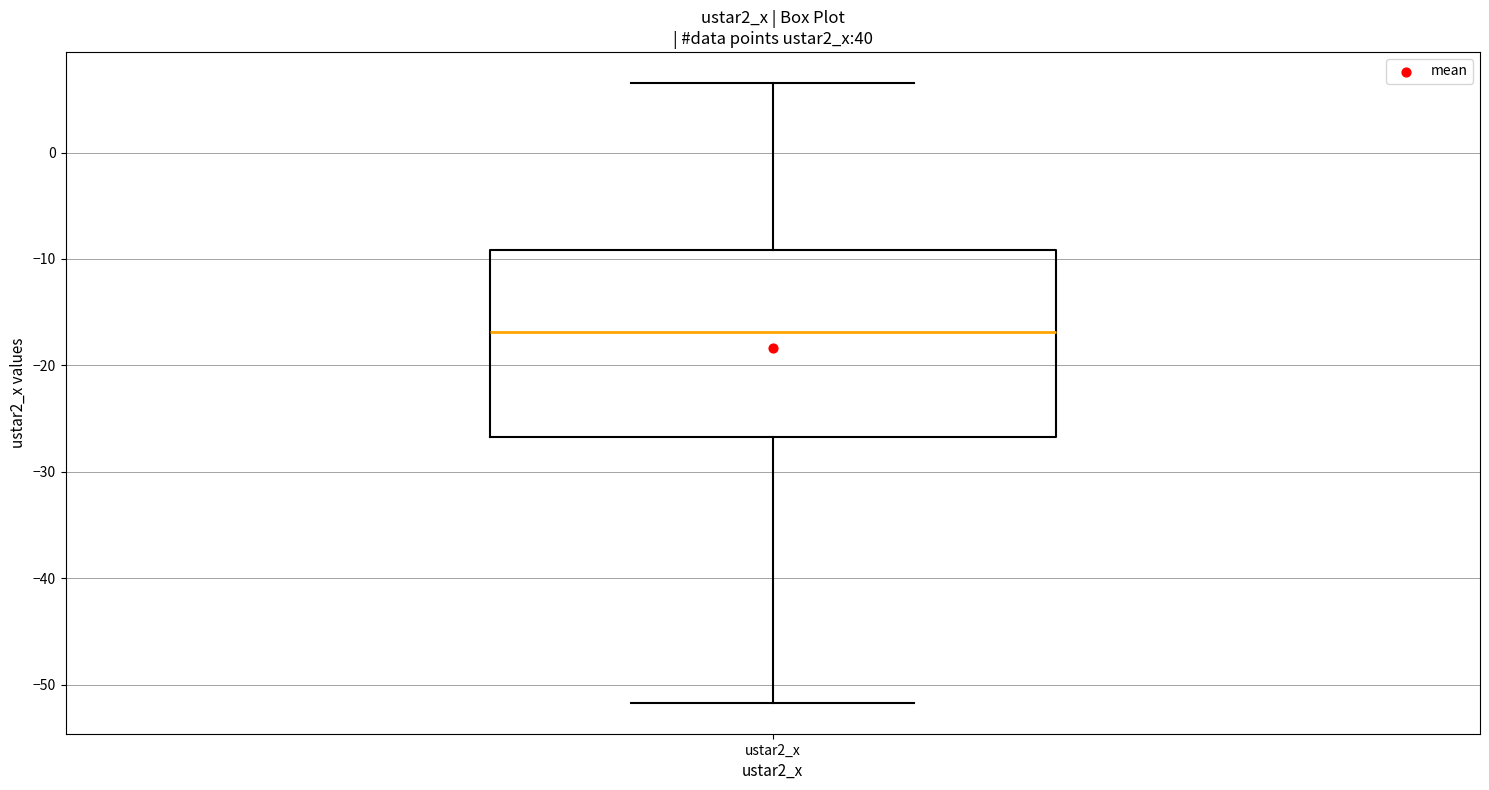

Read this box plot against the y-axis: the position of the median line, the range covered by the box, and the ends of both whiskers. The values are not printed on the chart, so give them approximately, as read against the axis.

median -17, box -27 to -9, whiskers -52 to 7